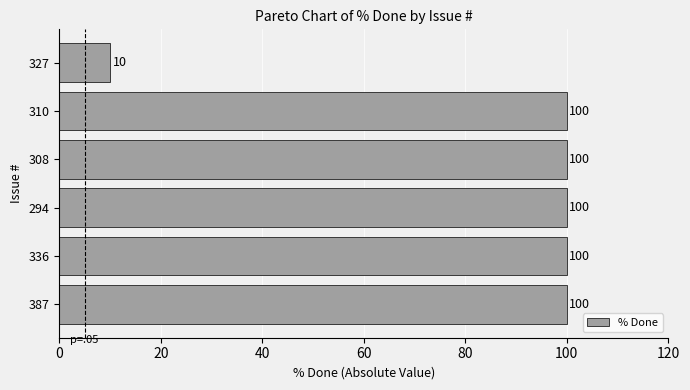

What is the minimum value shown in the chart?

10